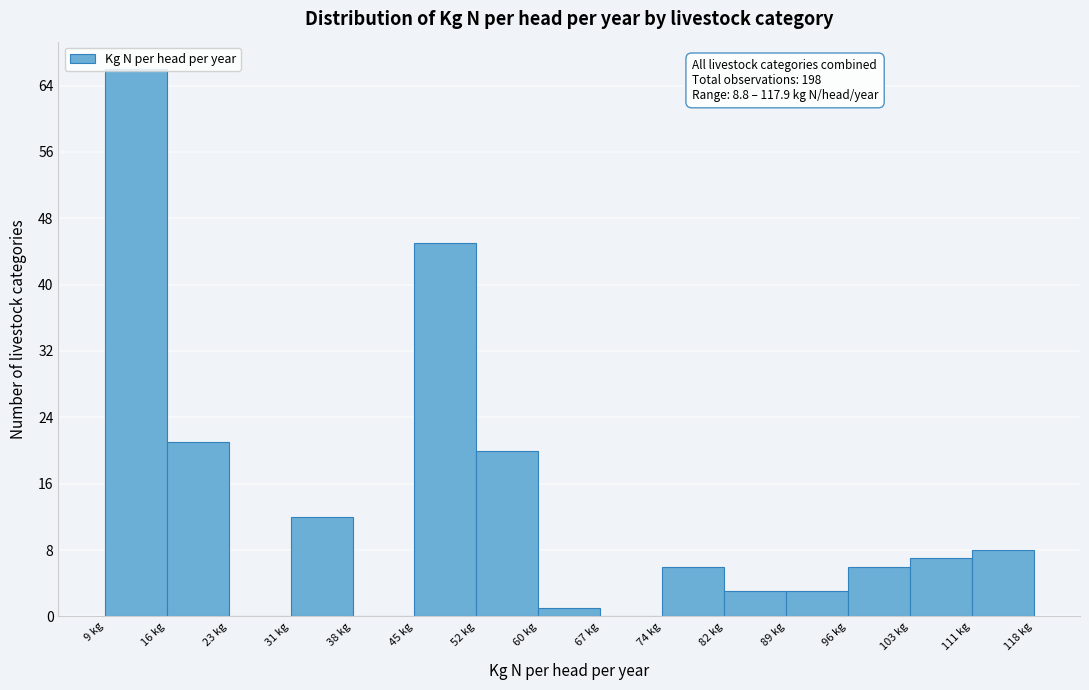

Which range on the x-axis has the tallest bar?

9 to 16